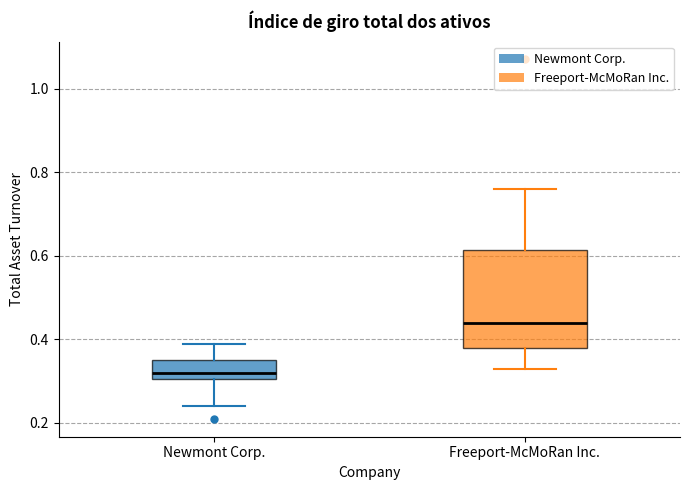

Reading left to right, transcribe this box plot: for each box, give where its median line is, the range the box spans, and where its two whiskers end, as read against the y-axis. The values are not printed on the chart, so give them approximately, as read against the axis.

Newmont Corp.: median 0.32, box 0.30 to 0.36, whiskers 0.24 to 0.40
Freeport-McMoRan Inc.: median 0.44, box 0.38 to 0.62, whiskers 0.34 to 0.76